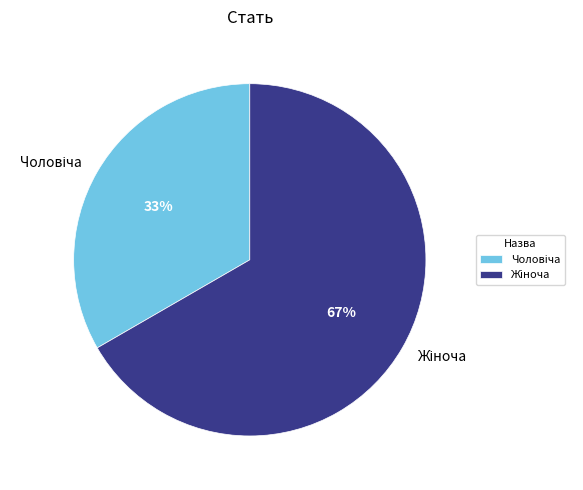

To the nearest percent, what is the average slice percentage?

50%